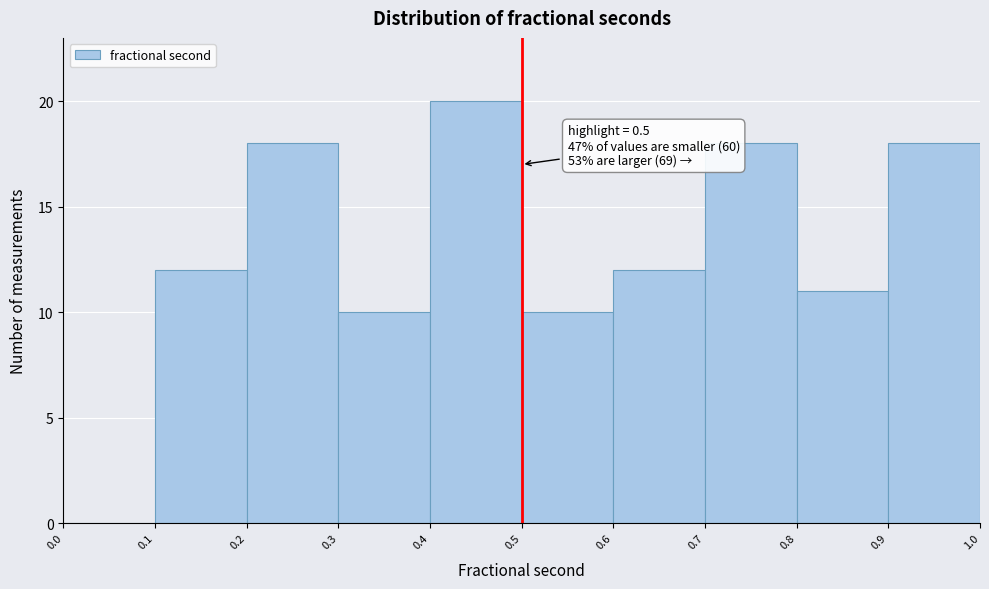

Over which range of the x-axis is the bar tallest?

0.4 to 0.5